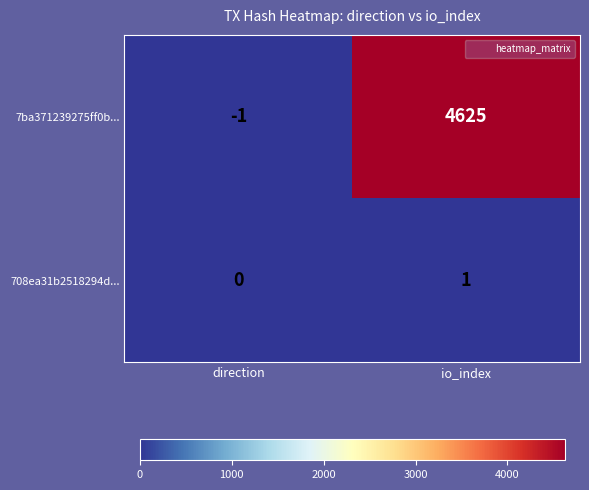

At direction, list the series in order from smallest to largest.

7ba371239275ff0b..., 708ea31b2518294d...